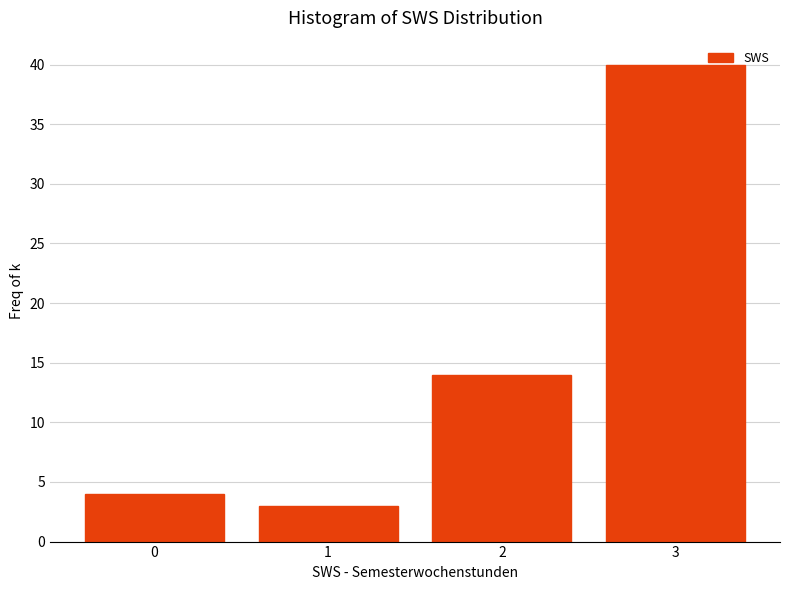

Reading right to left, transcribe all the data shown in this chart.

40	14	3	4